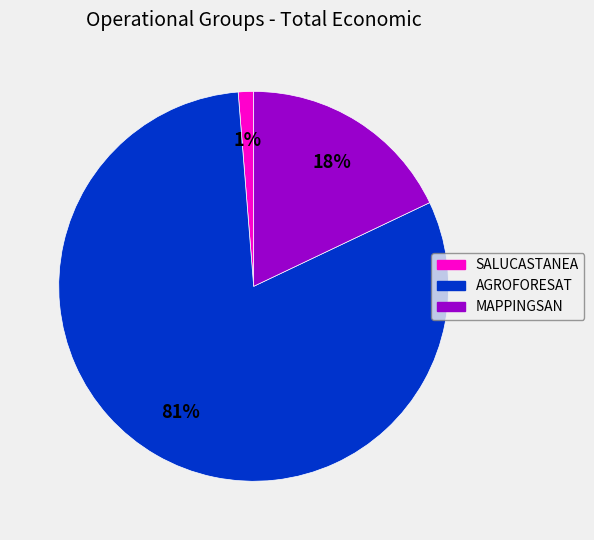

To the nearest percent, what portion does AGROFORESAT represent?

81%